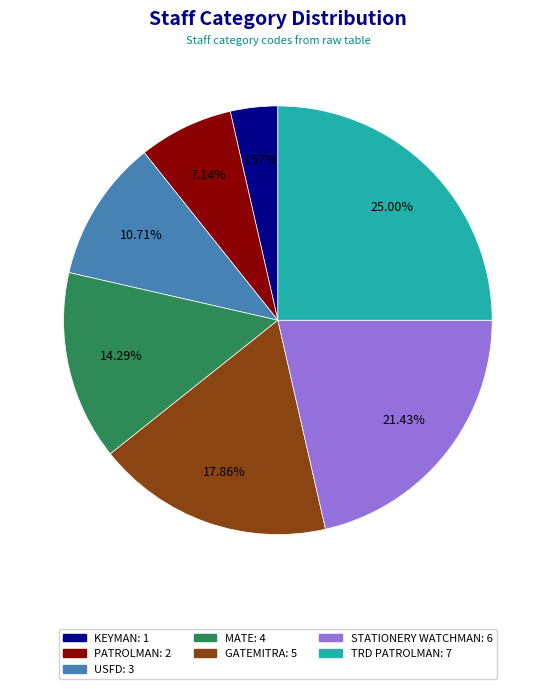

Is there any slice that represents more than half of the pie?

No